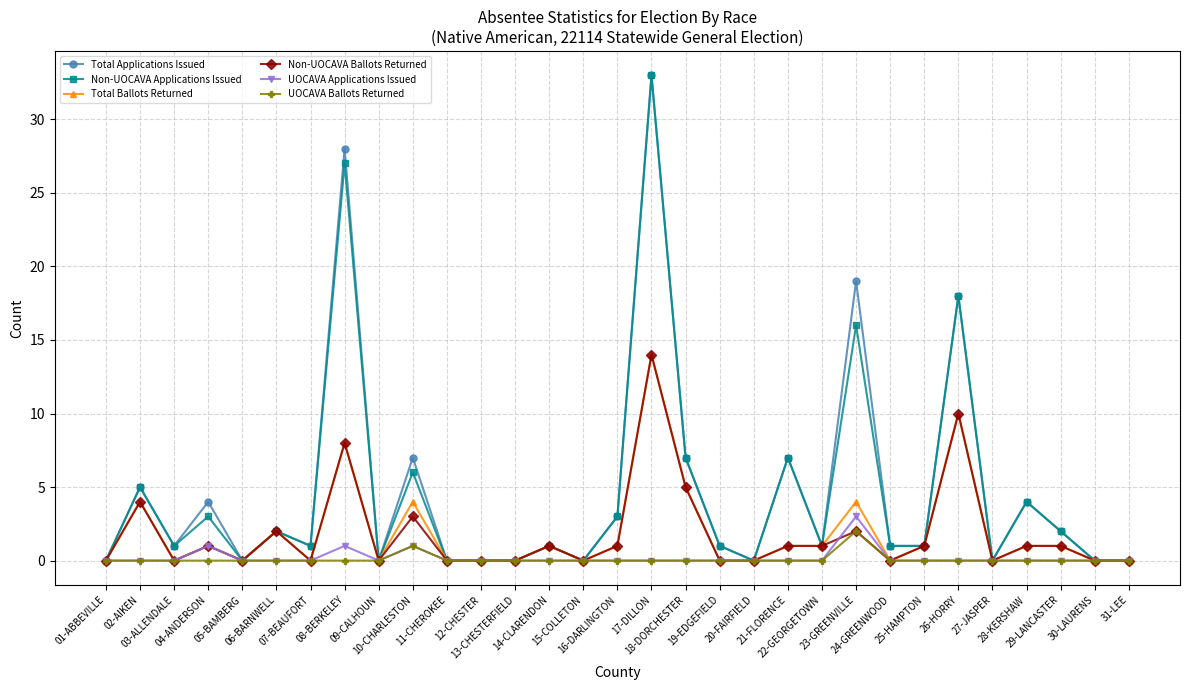

True or false: Total Ballots Returned has more than 0 points higher than both neighbors.

True